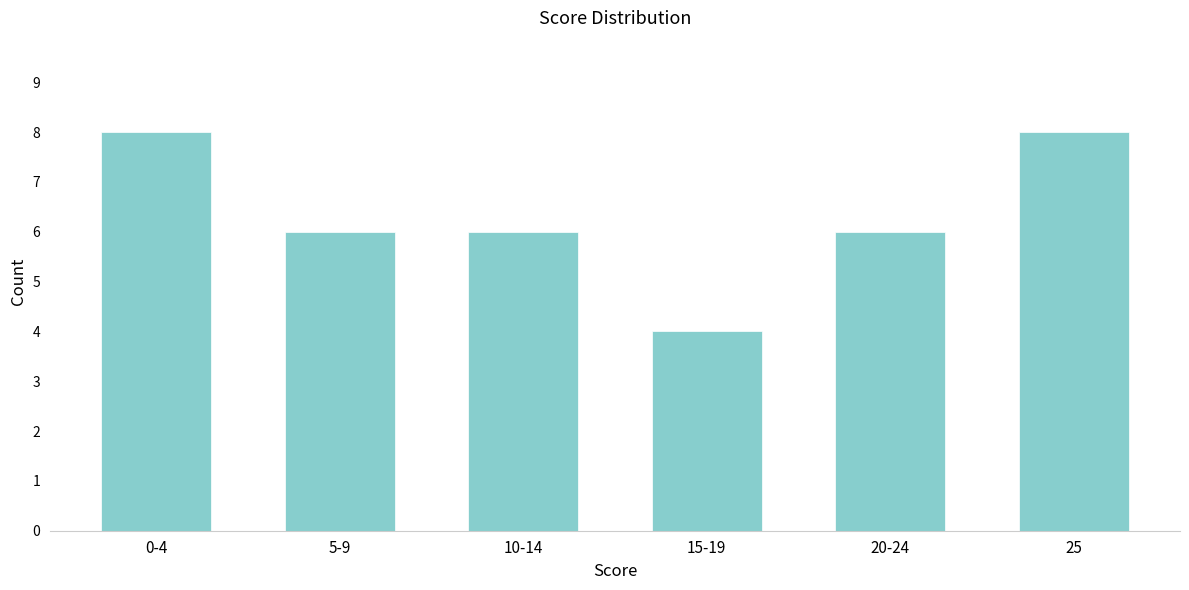

Reading left to right, what are all the values shown in this chart?

8	6	6	4	6	8